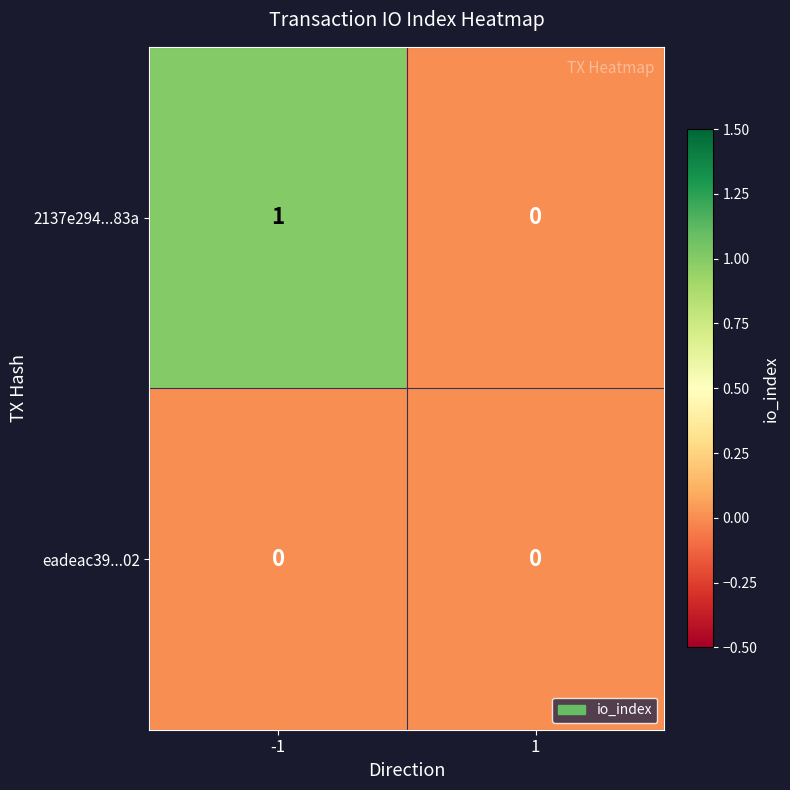

Reading right to left, transcribe all the data shown in this chart.

2137e294...83a: 1=0	-1=1
eadeac39...02: 1=0	-1=0